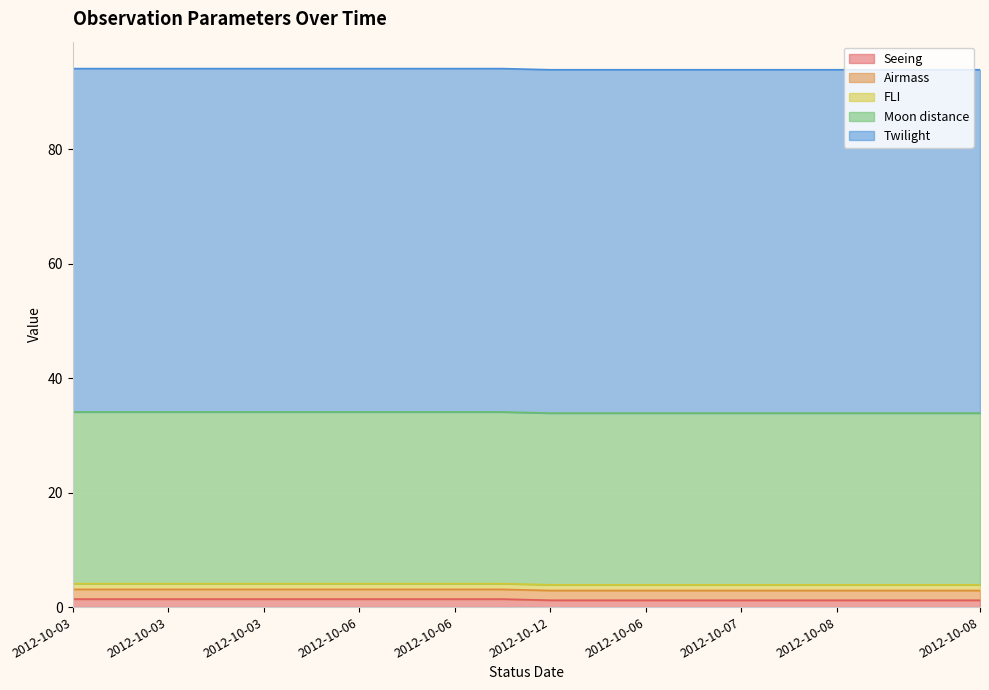

What is the average value of the FLI series?

1.0